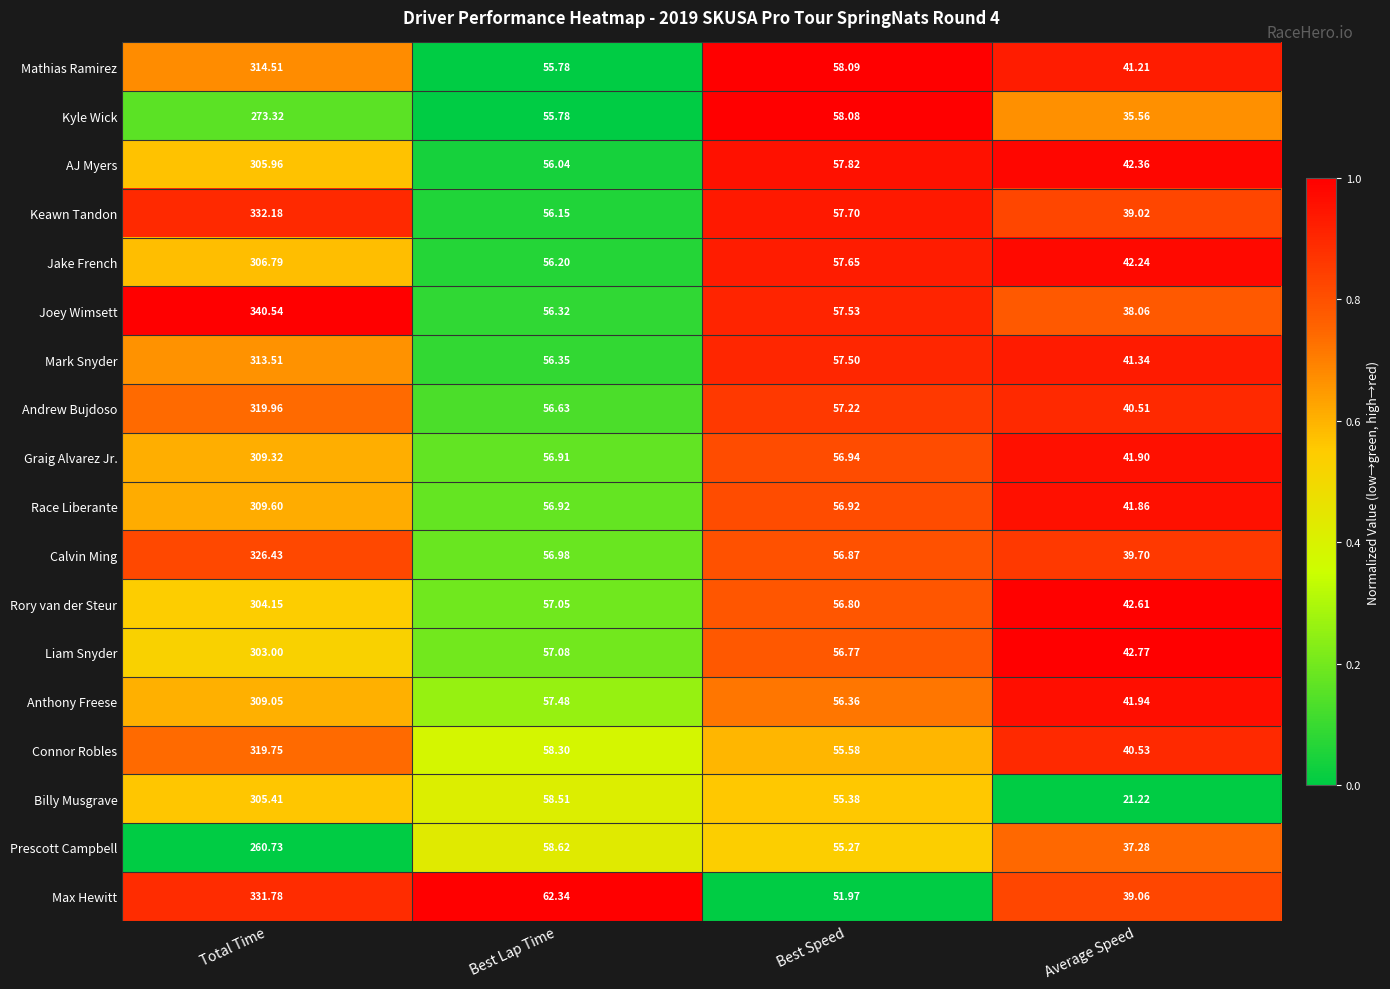

Which label corresponds to the smallest value in the chart?

Average Speed